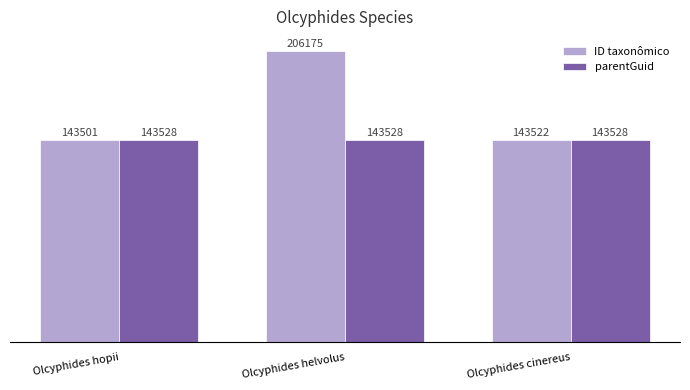

Between Olcyphides hopii and Olcyphides helvolus, which series saw the biggest shift?

ID taxonômico